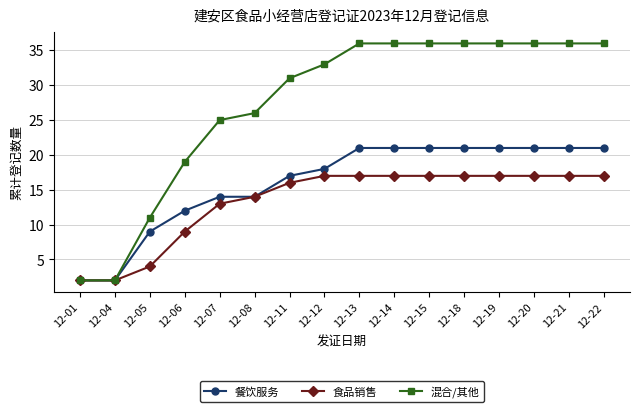

What is the minimum value for 混合/其他?

2